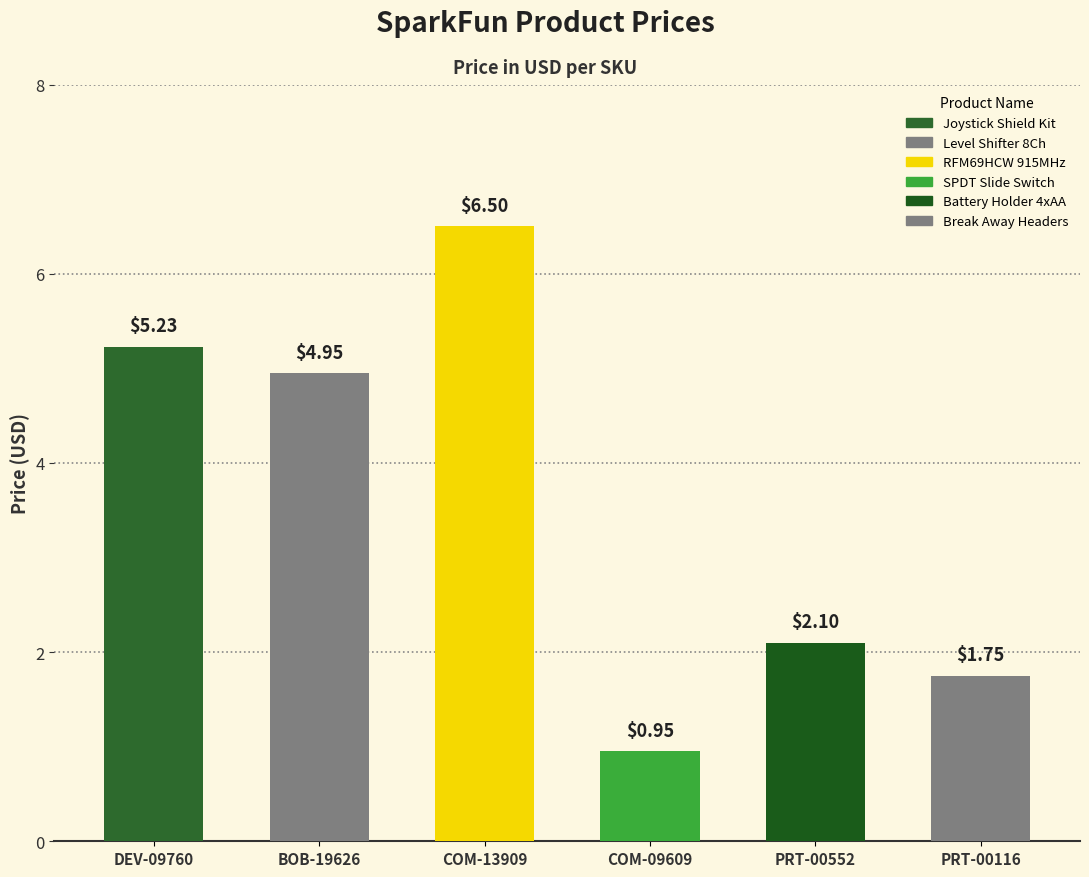

Is it true that the value at BOB-19626 is 8.0?

False